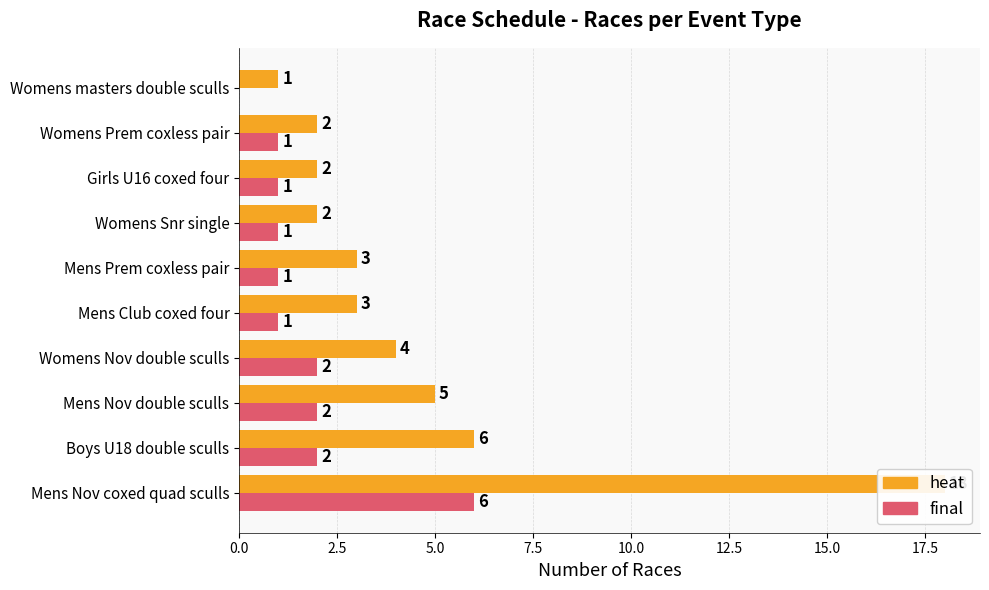

What is the highest value of the final series?

6